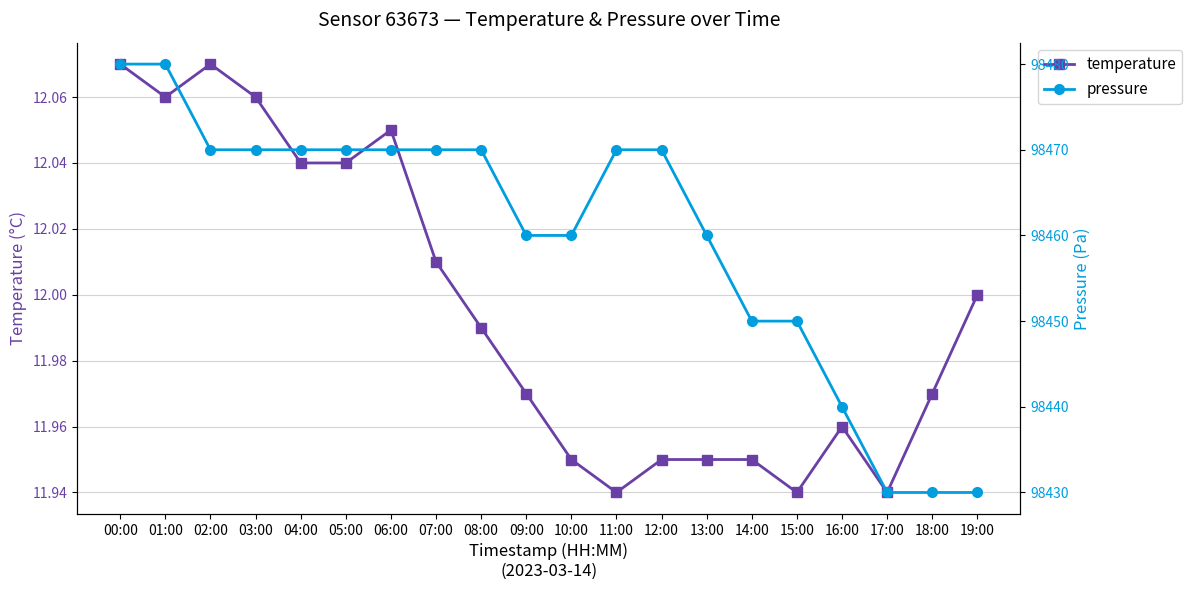

List the series in order of their overall mean, highest first.

pressure, temperature